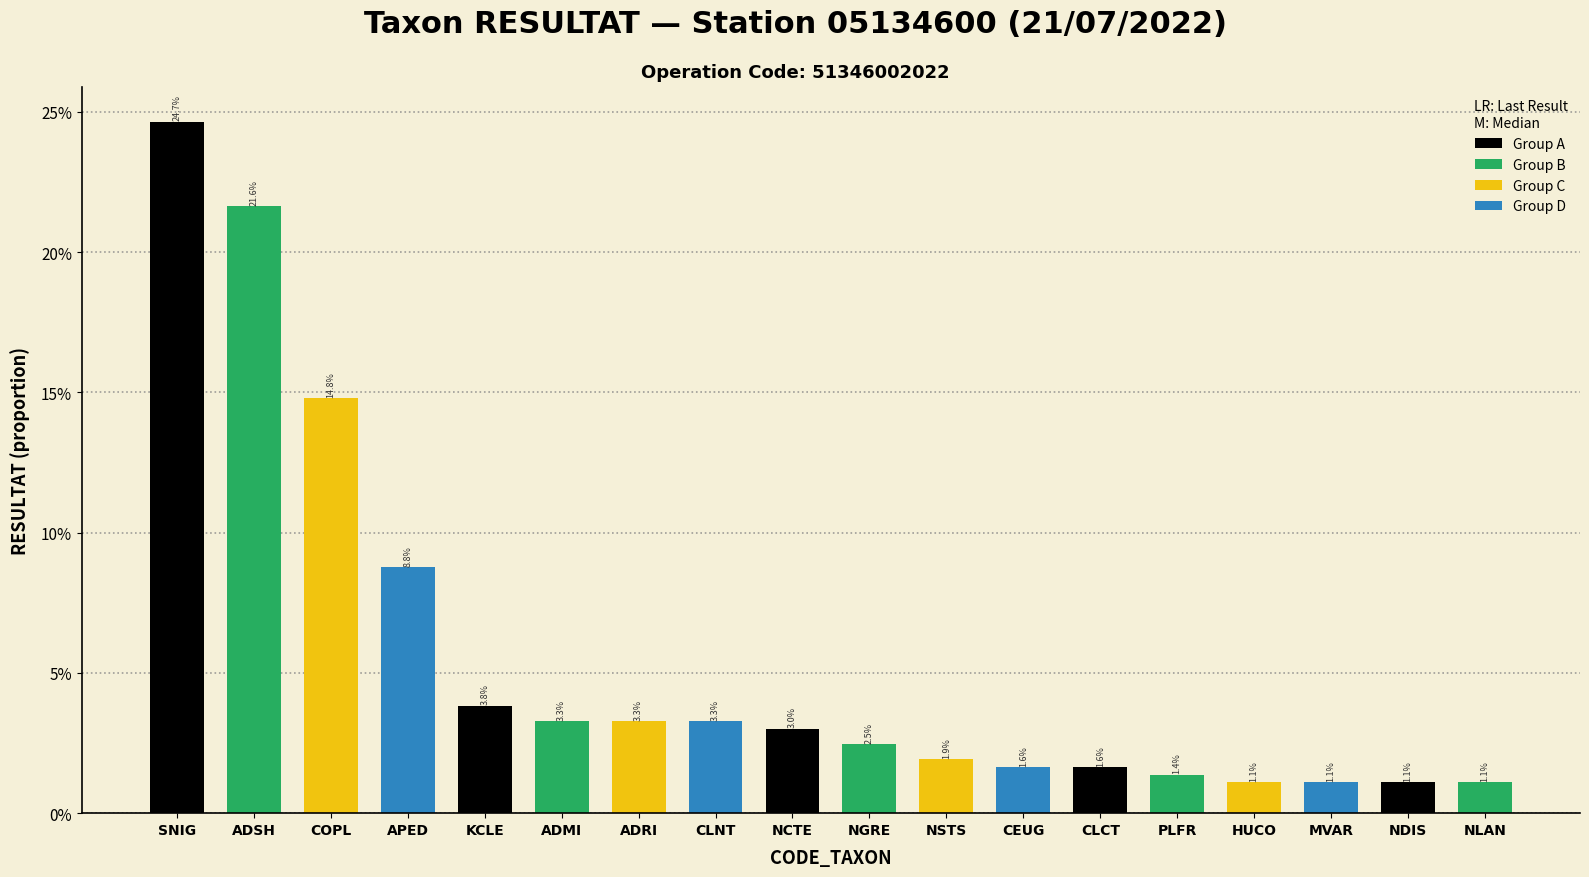

Does the chart contain any negative values?

No